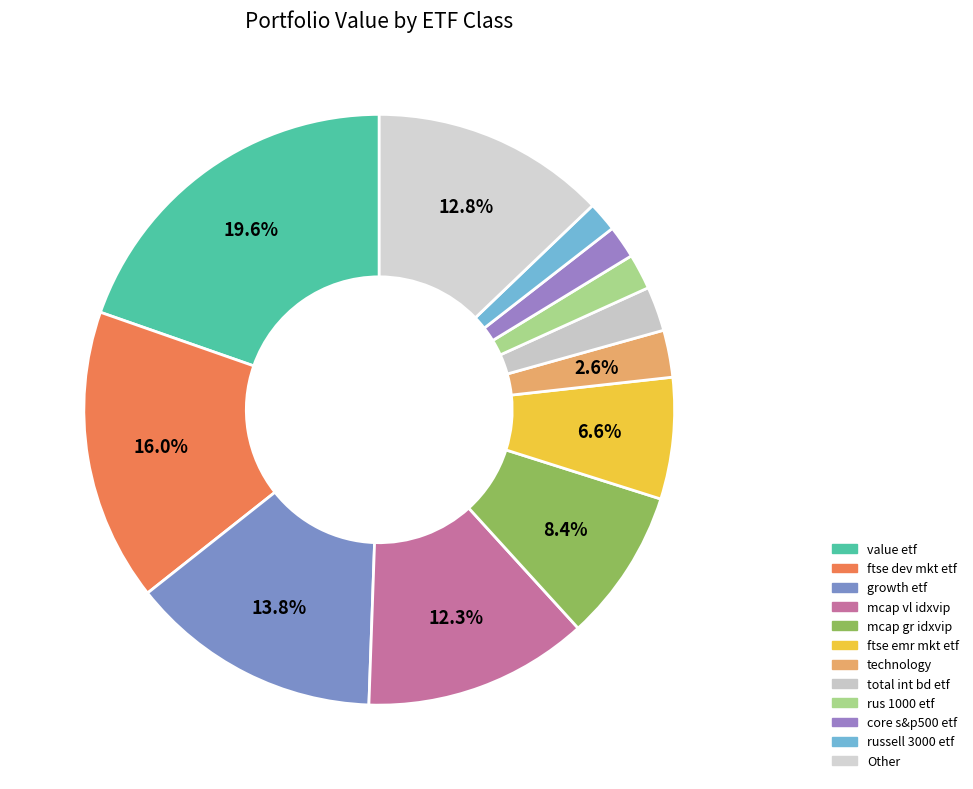

To the nearest percent, what is the difference between the largest and smallest slice percentages?

18%